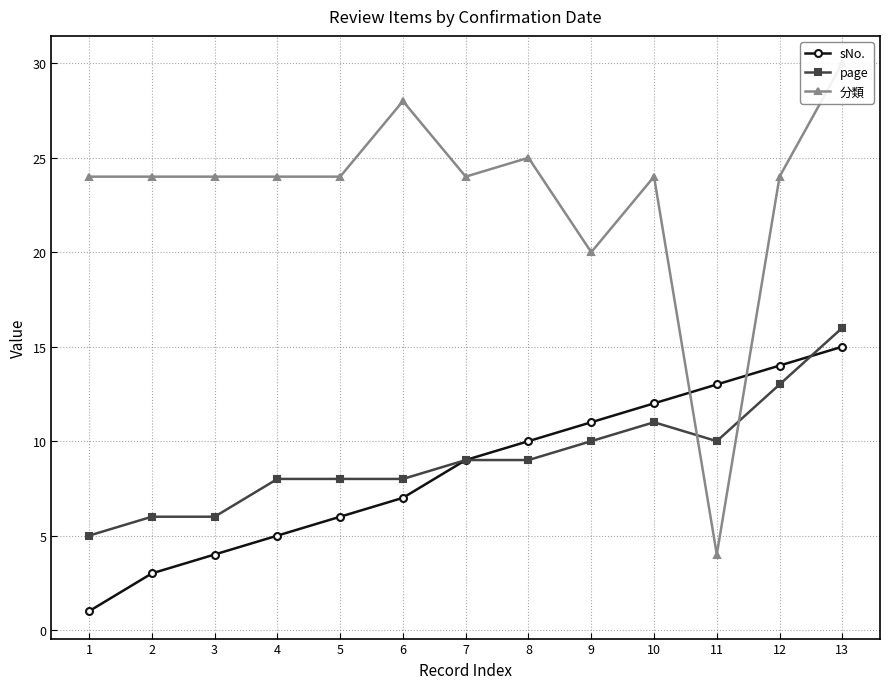

What is the spread (max minus min) of values at 9?

10